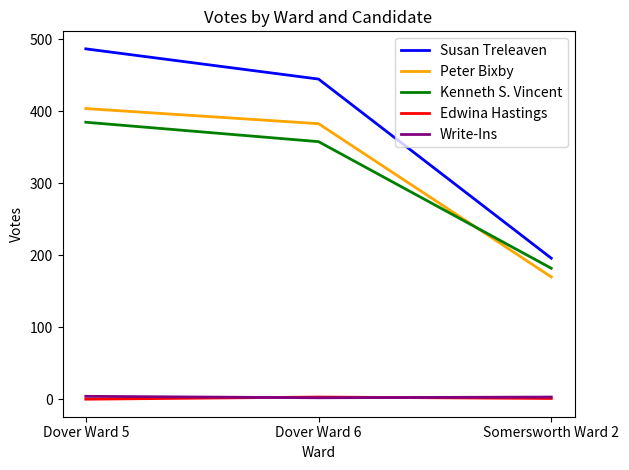

At which label is Peter Bixby closest to 287?

Dover Ward 6